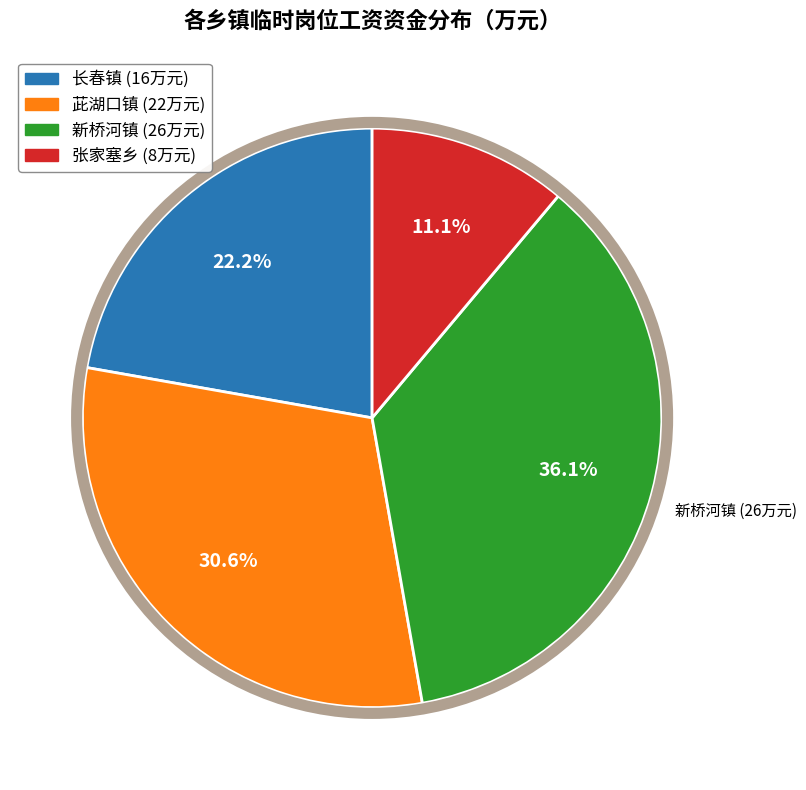

How many segments does this pie chart have?

4